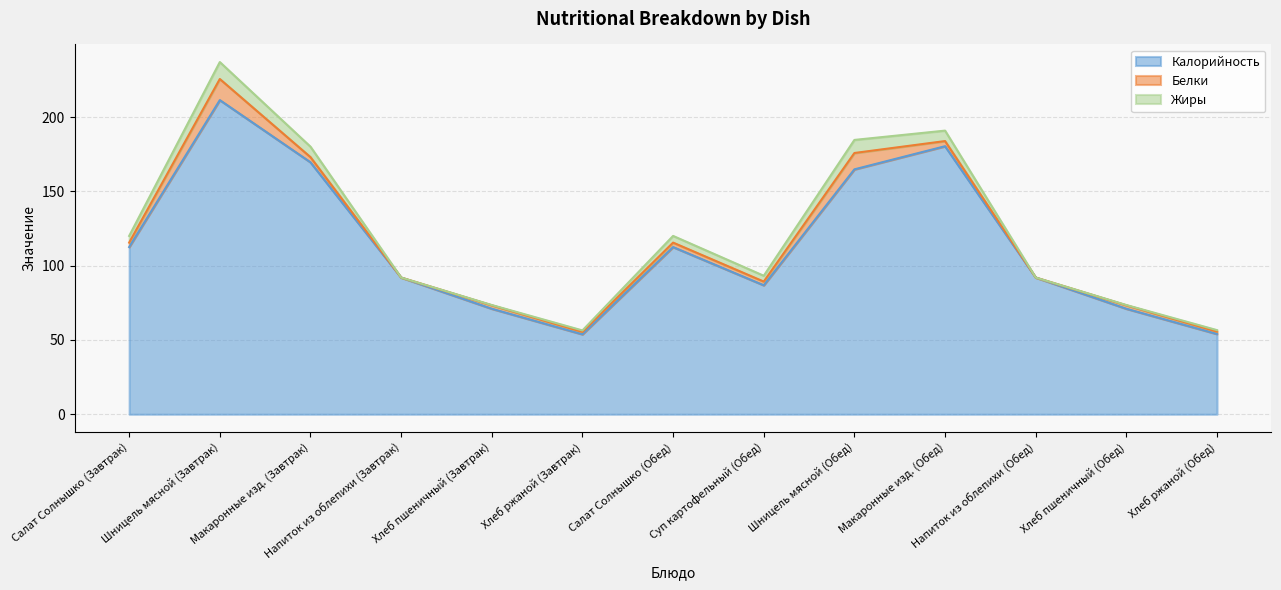

True or false: Белки and Калорийность cross at least once.

False